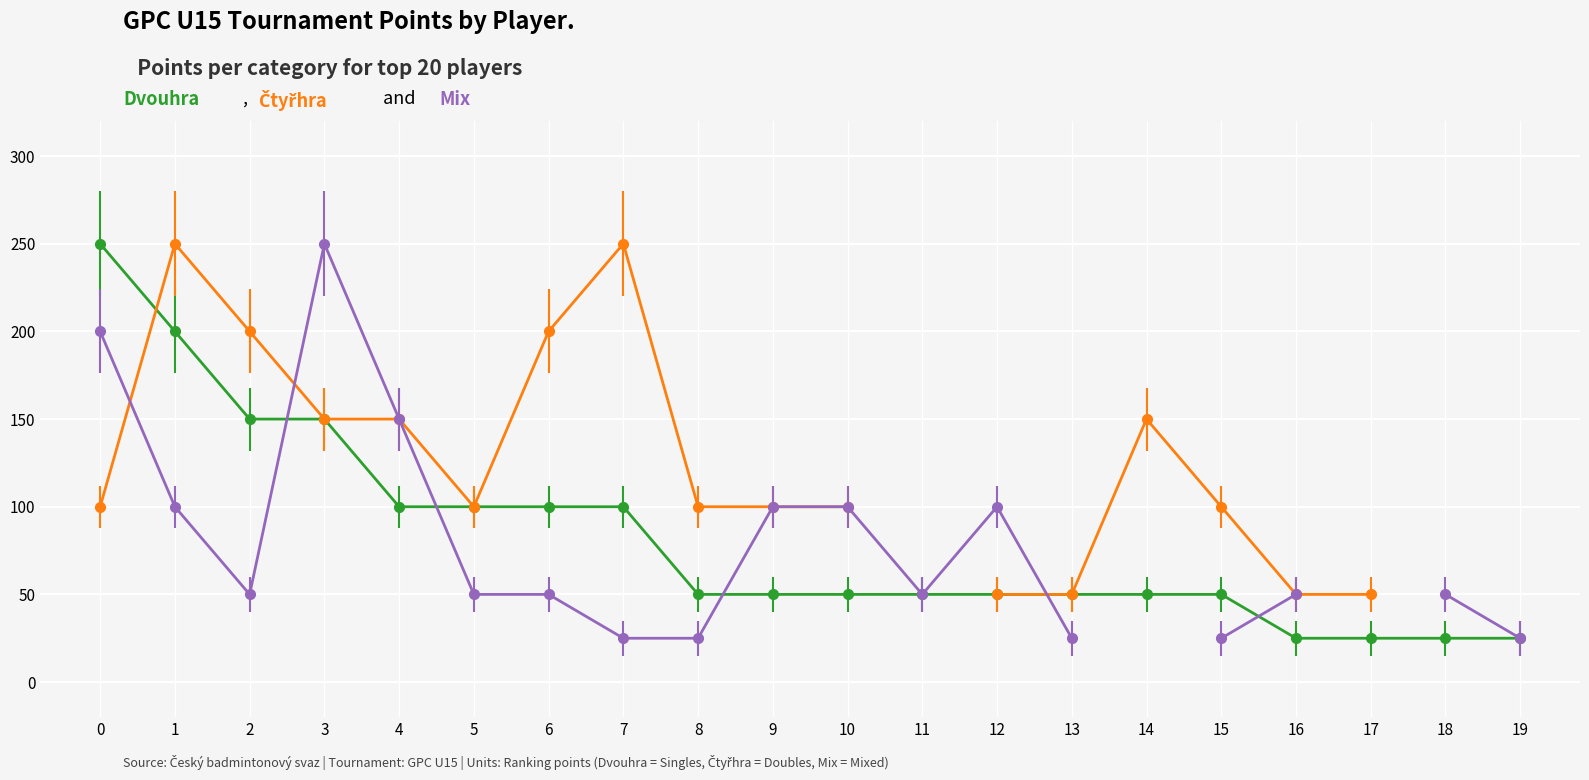

What are all the series names shown in the legend?

Dvouhra, Čtyřhra, Mix